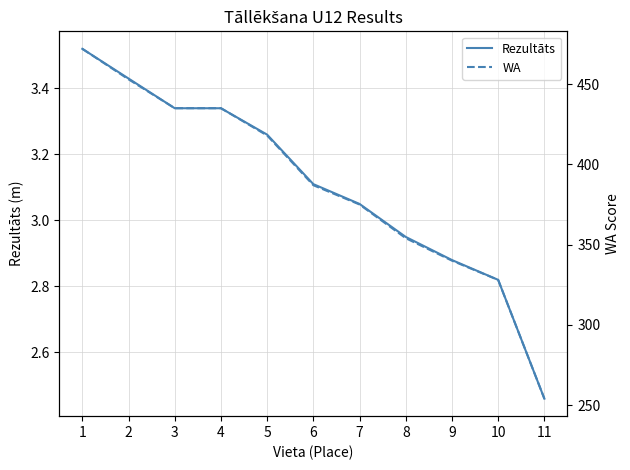

What is the value of the Rezultāts point at the 5th from the left?

3.3